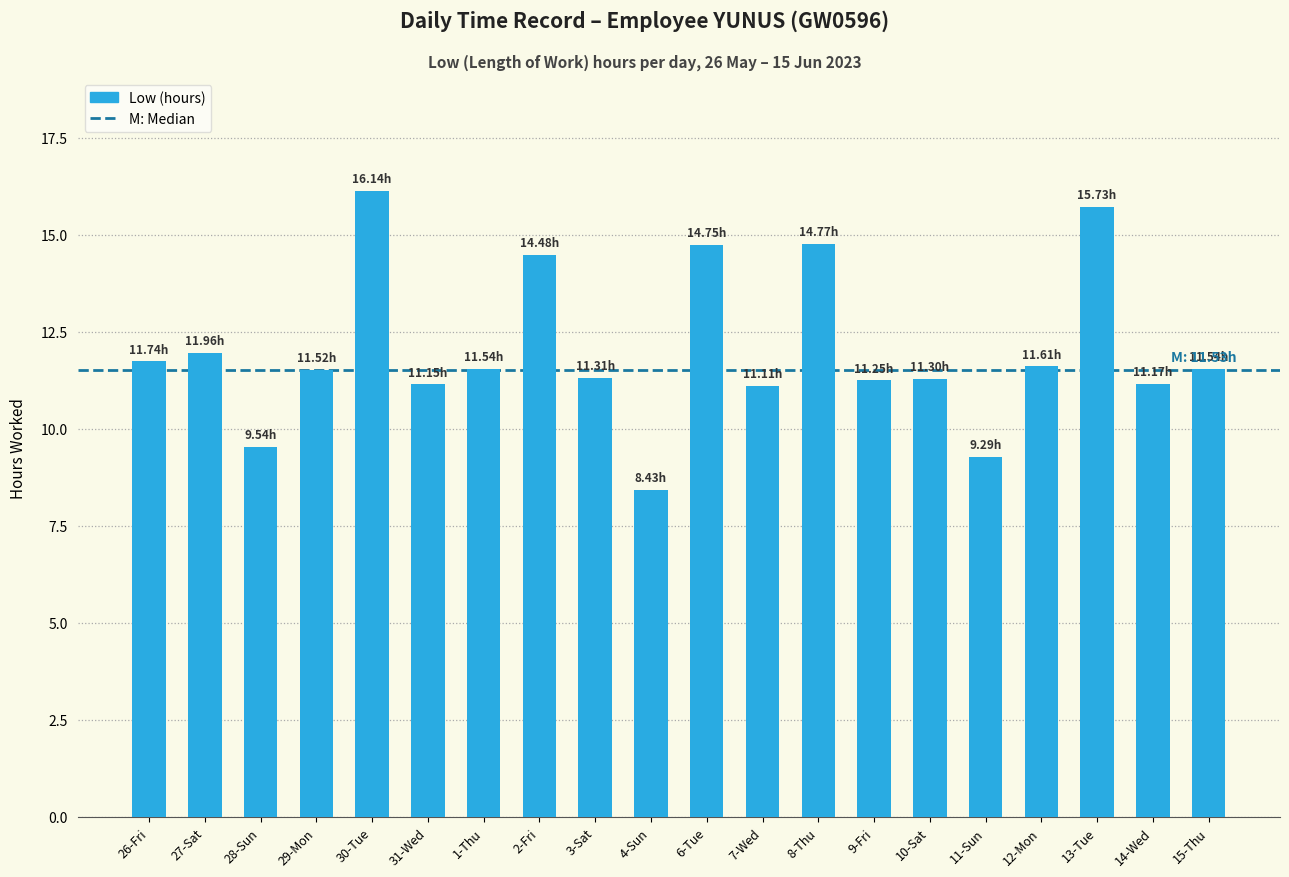

What value does the data have at 30-Tue?

16.1